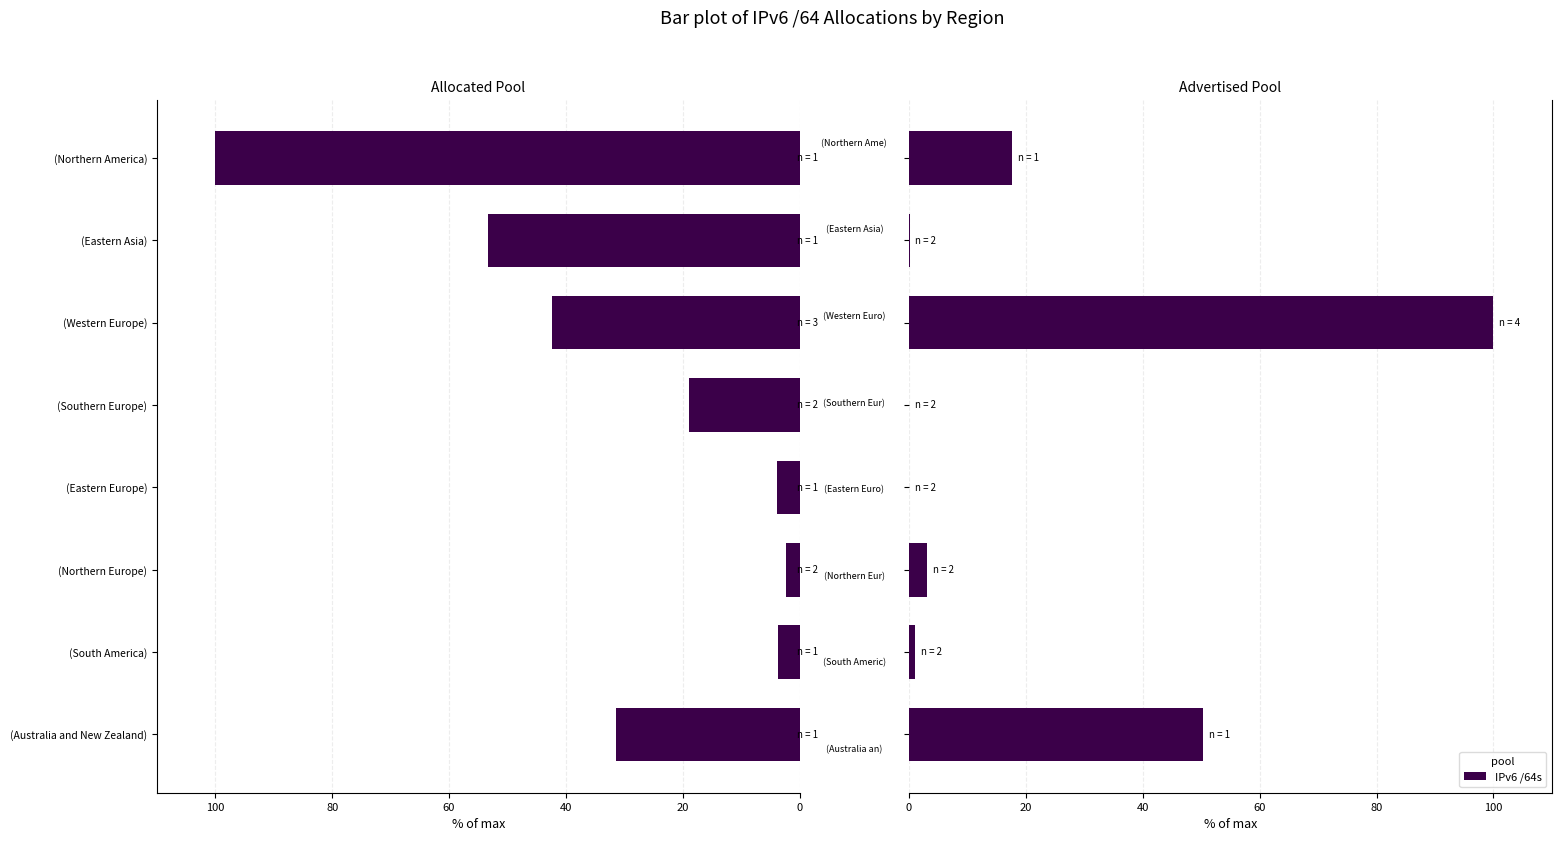

What is the difference between the second highest and minimum values in the Allocated /64s series?

51.0